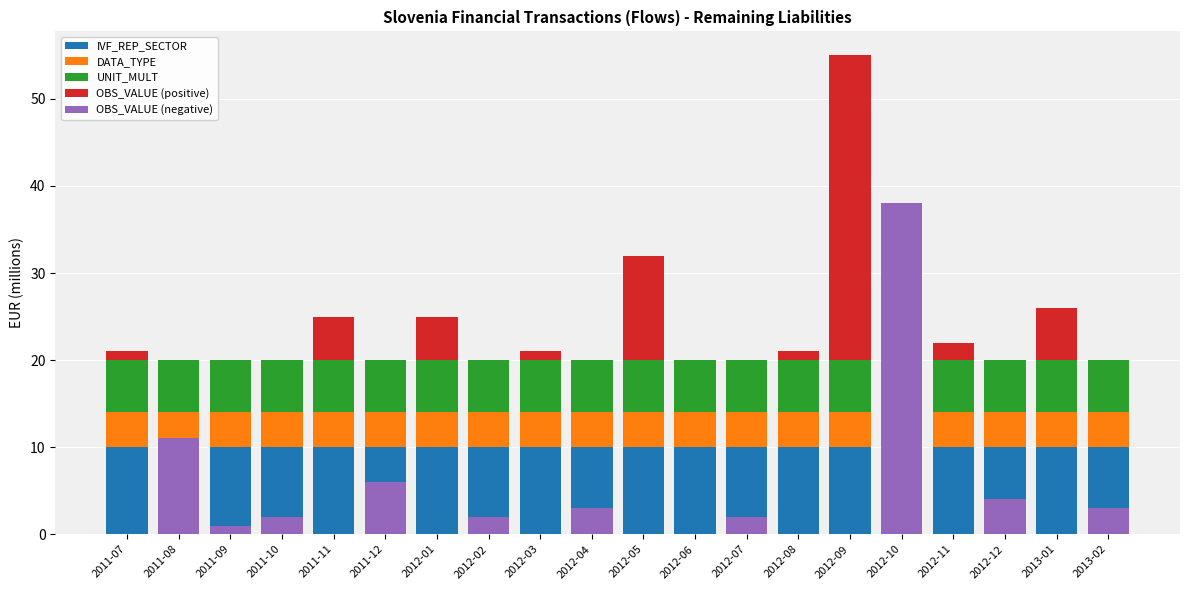

How many bars are there in each group?

5